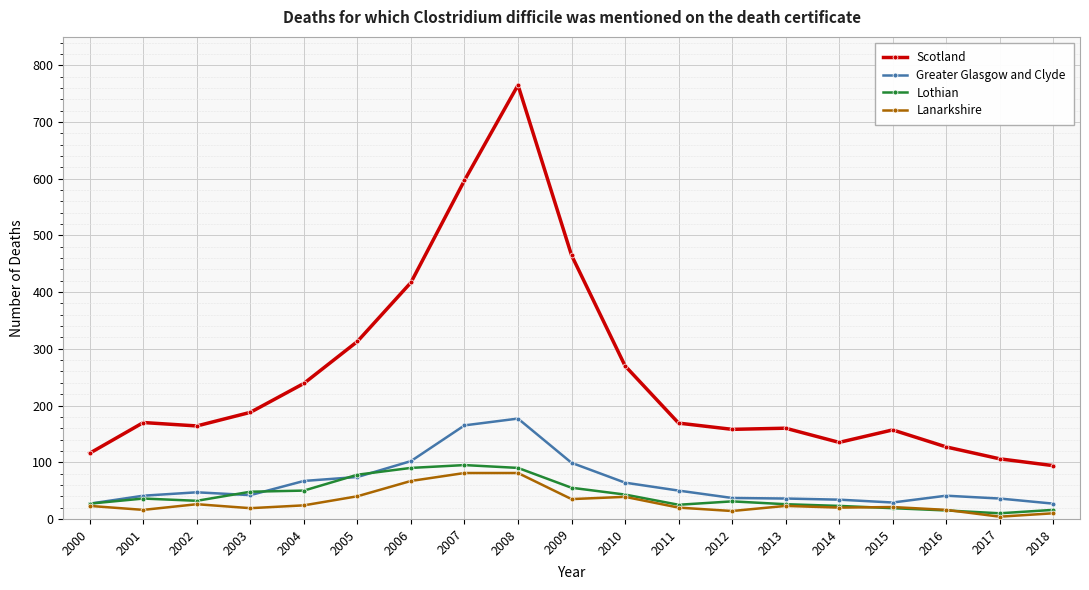

What is the highest value of the Lothian series?

95